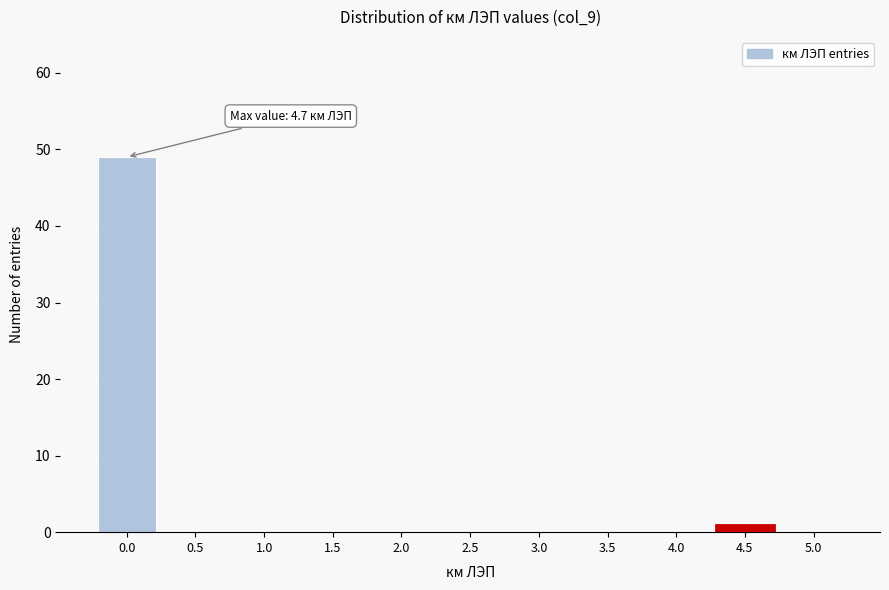

Reading left to right, extract all data points from this chart.

0.0=49	0.5=0	1.0=0	1.5=0	2.0=0	2.5=0	3.0=0	3.5=0	4.0=0	4.5=1	5.0=0